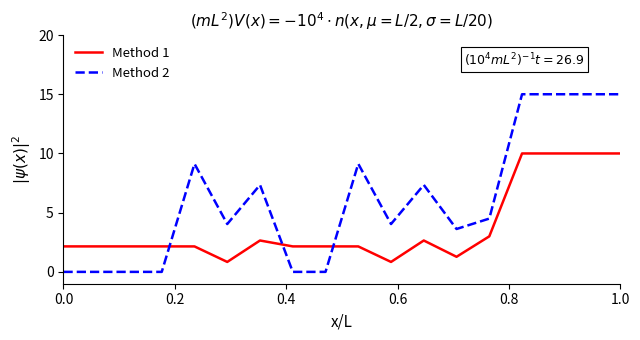

What is the difference between the maximum and minimum values in the Method 1 series?

9.2